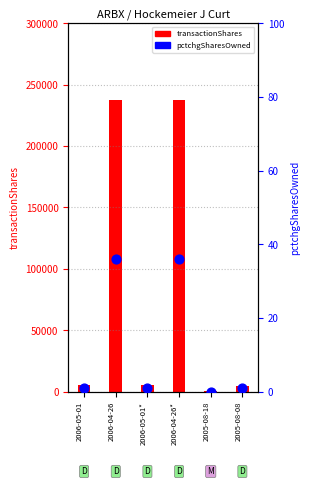

Which series contains the highest Y value?

transactionShares